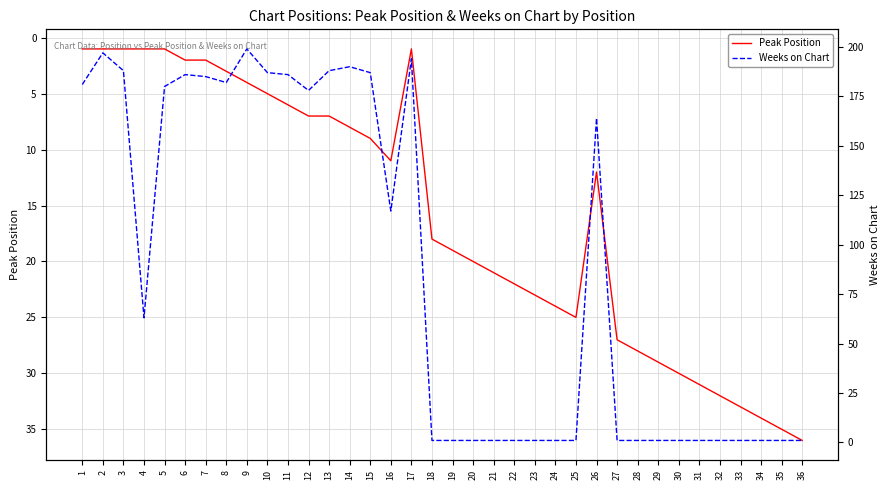

True or false: Weeks on Chart has a value of 194 at 17.

True